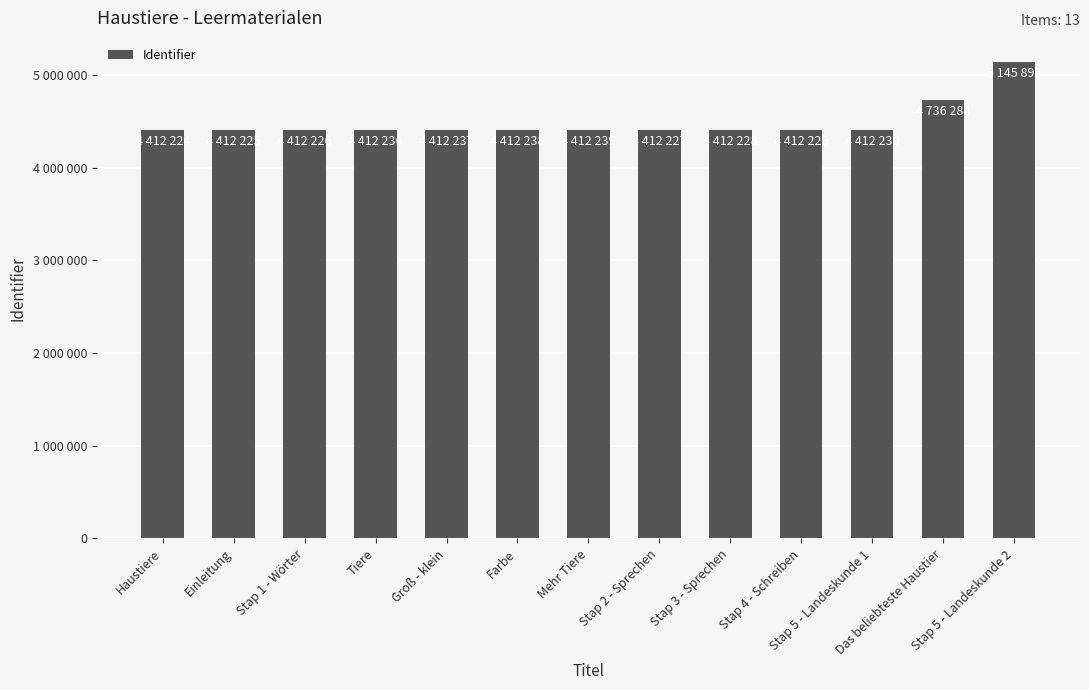

The chart shows a value of 930608 at Stap 3 - Sprechen. True or false?

False